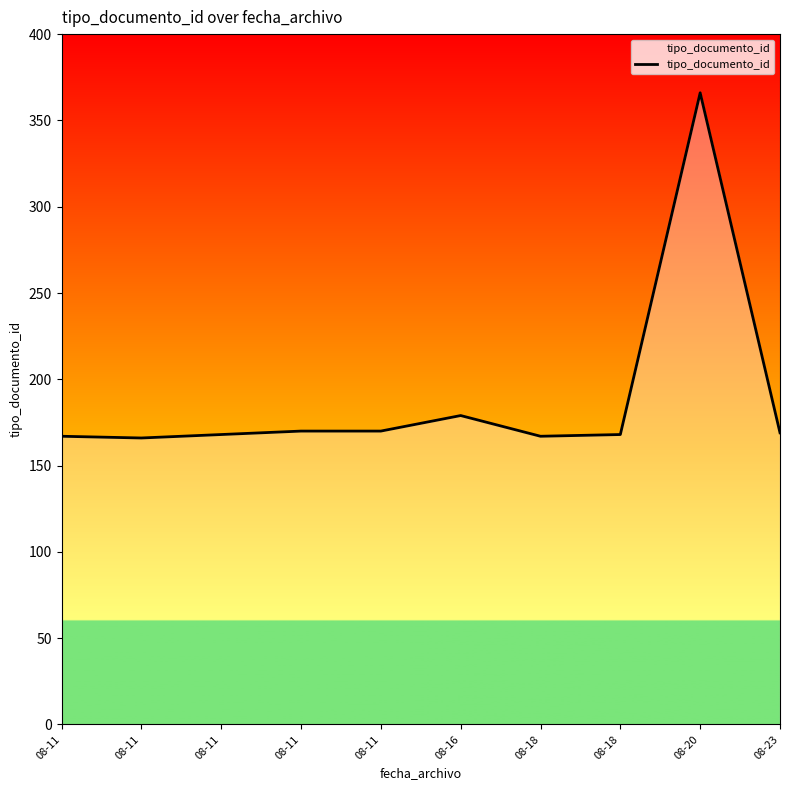

Count the number of categories in the chart.

10